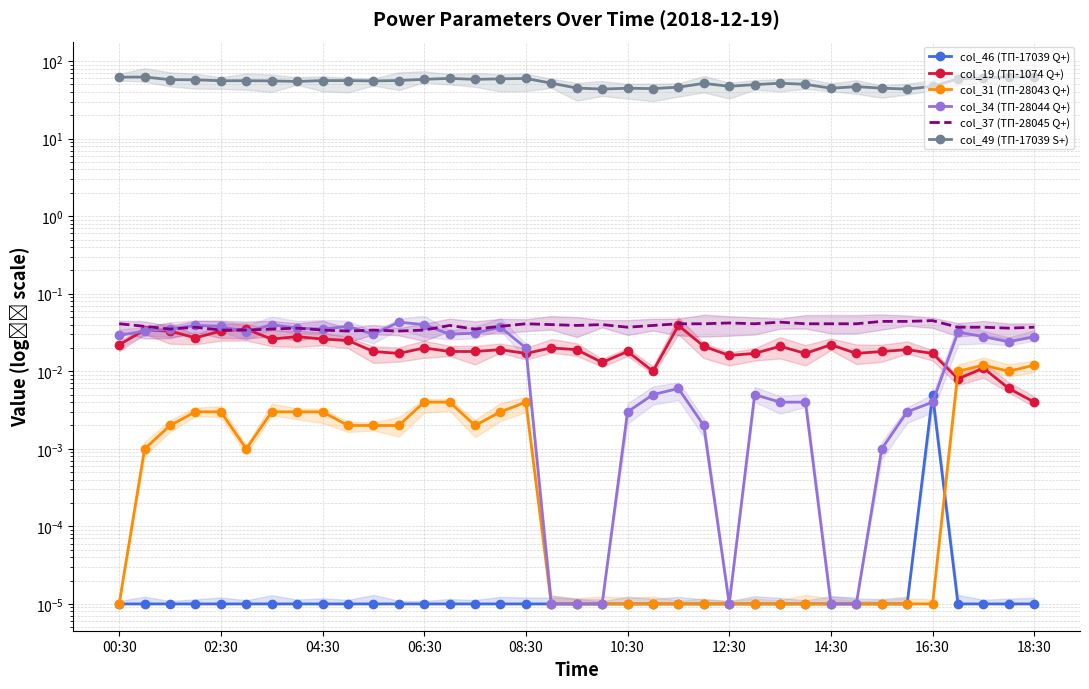

True or false: col_49 (ТП-17039 S+) and col_19 (ТП-1074 Q+) intersect in this chart.

False